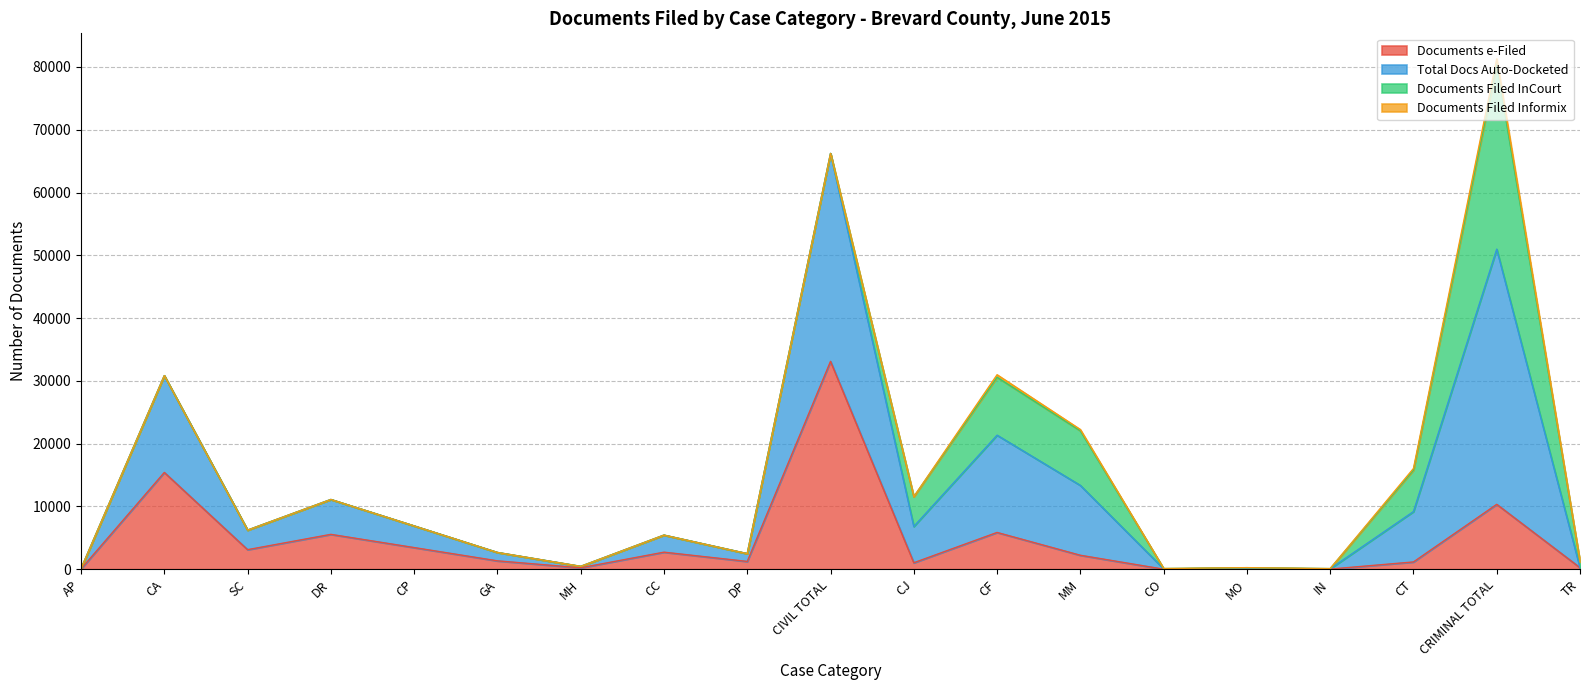

Which category has the highest value in the Documents e-Filed series?

CIVIL TOTAL